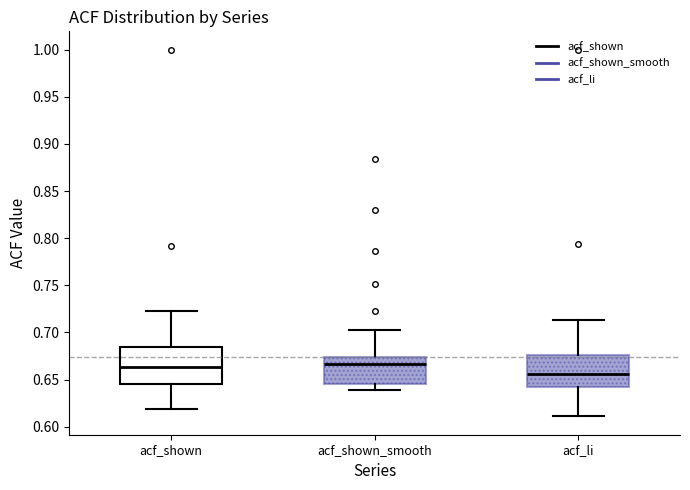

Reading left to right, transcribe this box plot: for each box, give where its median line is, the range the box spans, and where its two whiskers end, as read against the y-axis. The values are not printed on the chart, so give them approximately, as read against the axis.

acf_shown: median 0.665, box 0.645 to 0.685, whiskers 0.620 to 0.725
acf_shown_smooth: median 0.665, box 0.645 to 0.675, whiskers 0.640 to 0.705
acf_li: median 0.655, box 0.640 to 0.675, whiskers 0.610 to 0.715